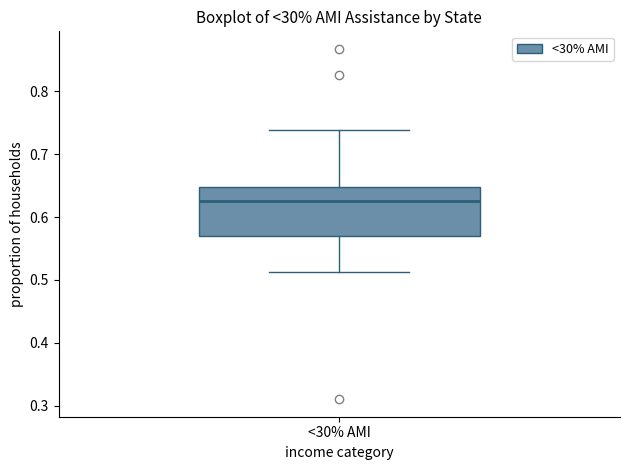

Read this box plot against the y-axis: the position of the median line, the range covered by the box, and the ends of both whiskers. The values are not printed on the chart, so give them approximately, as read against the axis.

median 0.62, box 0.57 to 0.65, whiskers 0.51 to 0.74